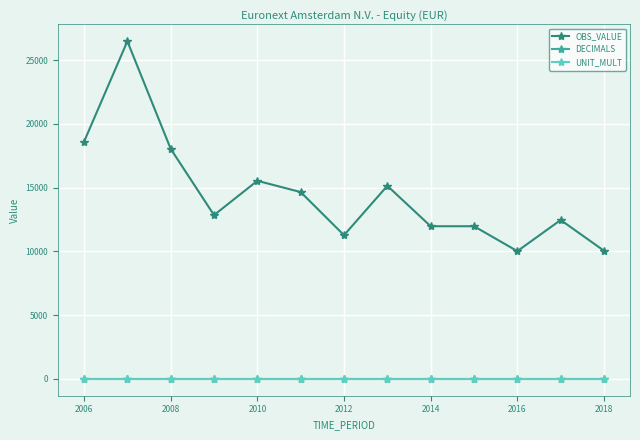

True or false: OBS_VALUE has more than 2 points higher than both neighbors.

True